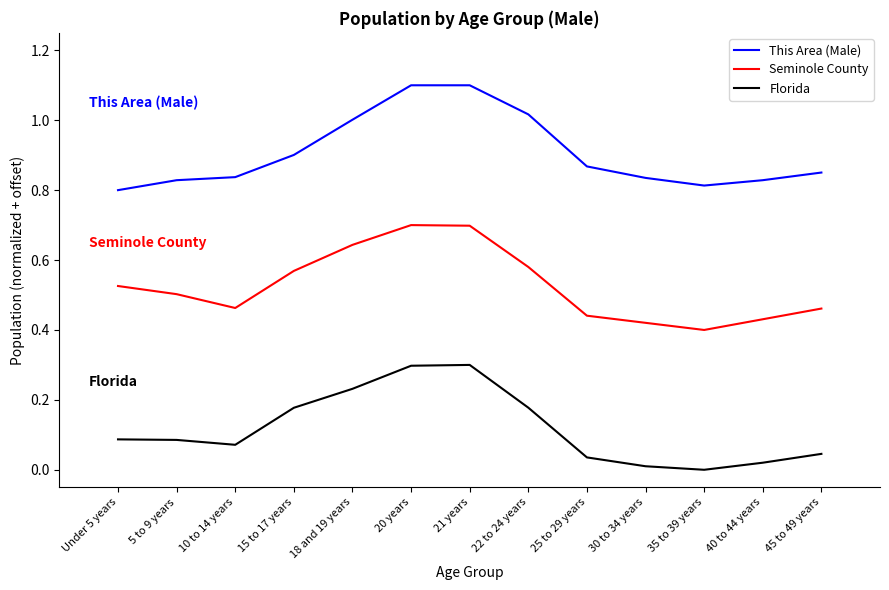

What is the difference between the maximum and second lowest values in the This Area (Male) series?

0.3